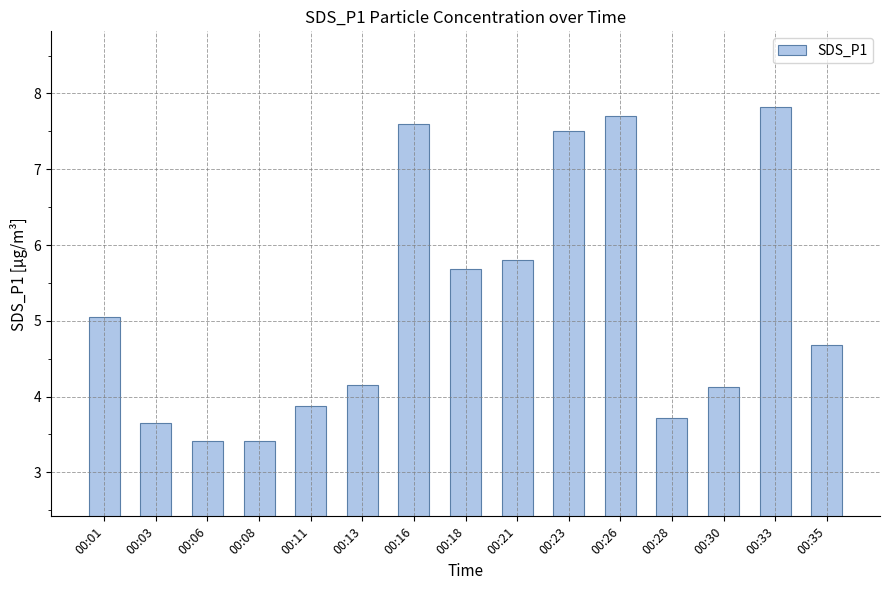

What is the difference between the second highest and second lowest values?

4.3